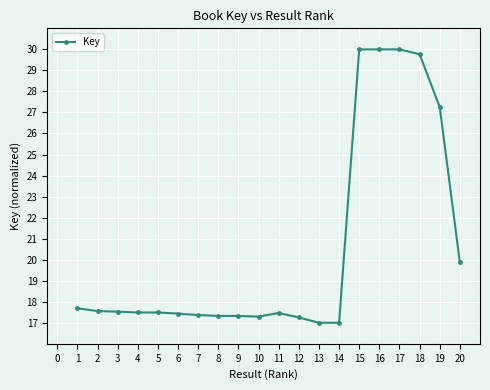

What is the difference between the maximum and minimum values?

13.0